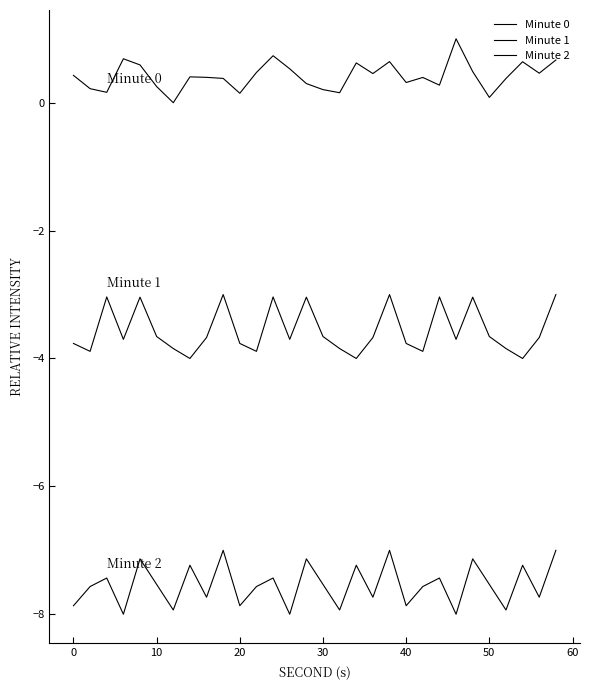

True or false: Minute 1 and Minute 0 cross at least once.

False